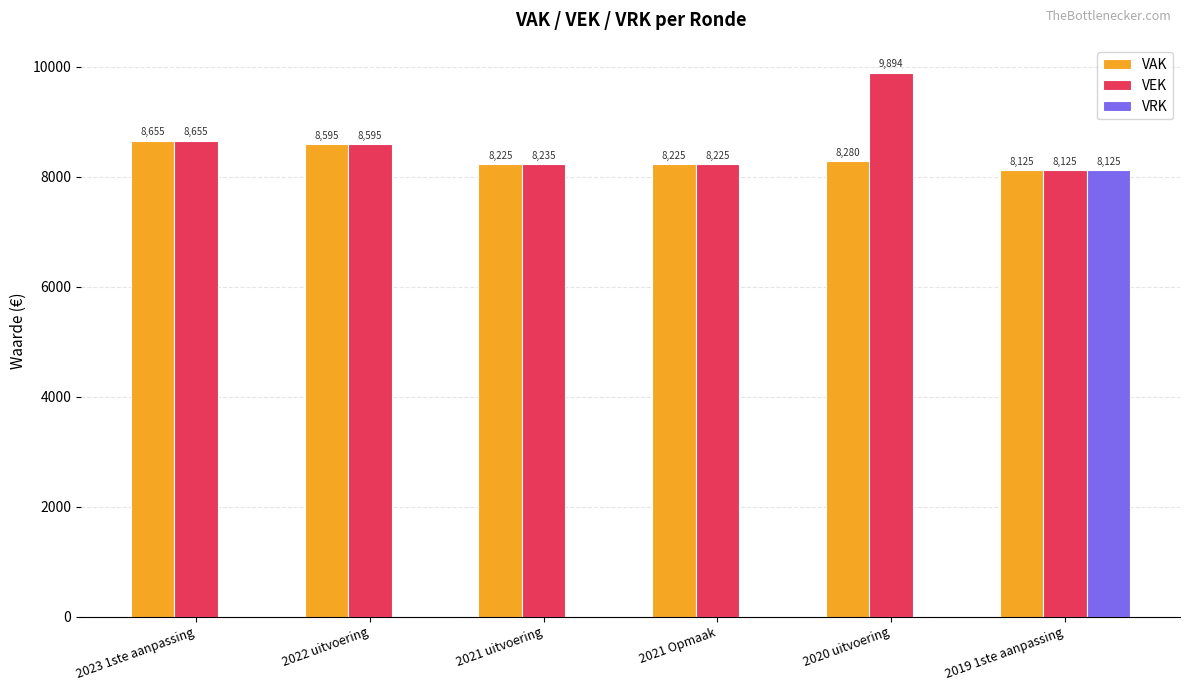

Reading right to left, what are all the values shown in this chart?

VAK: 8125	8280	8225	8225	8595	8655
VEK: 8125	9894	8225	8235	8595	8655
VRK: 8125	0	0	0	0	0